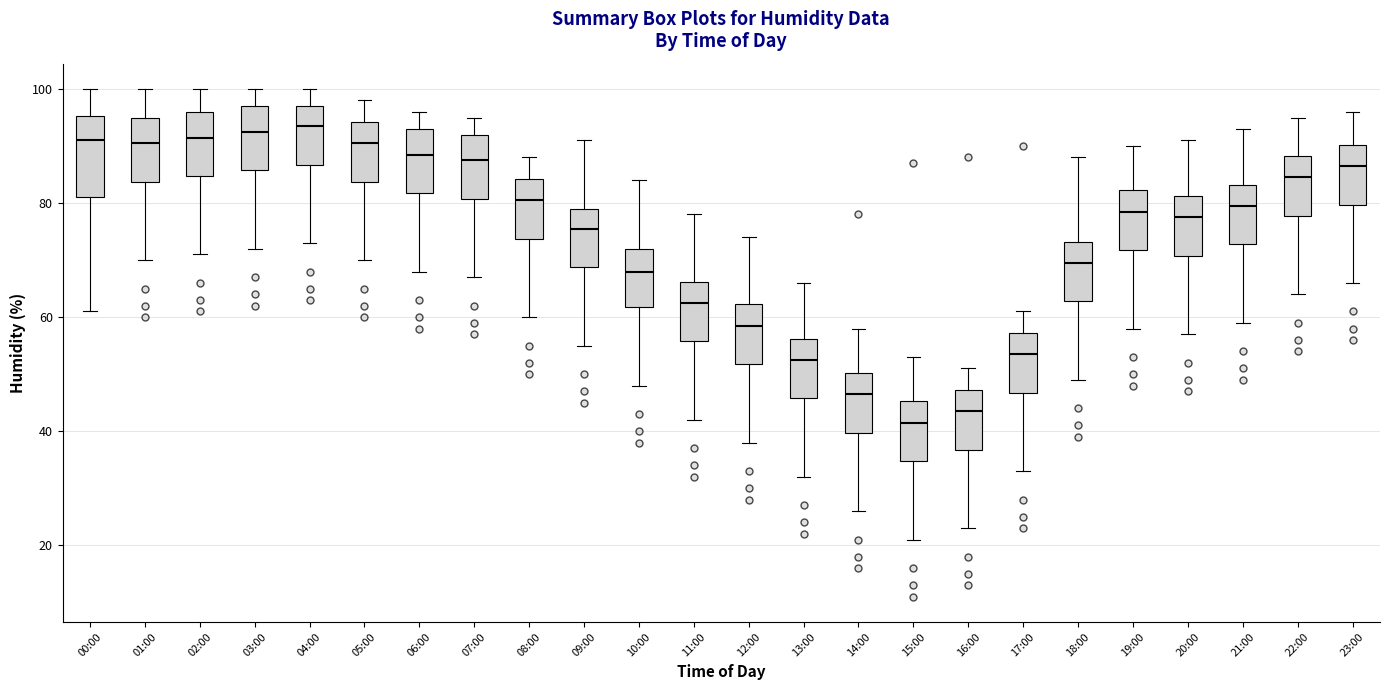

Where does the median line of the box for 13:00 sit on the y-axis? The values are not printed on the chart, so give them approximately, as read against the axis.

52